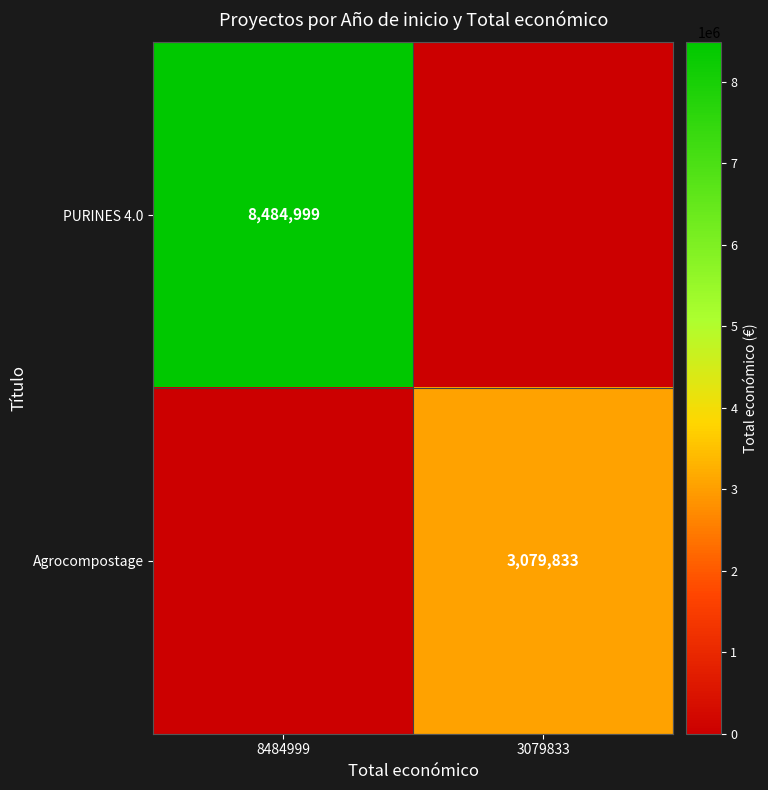

At which category does the chart reach its peak across all series?

8484999